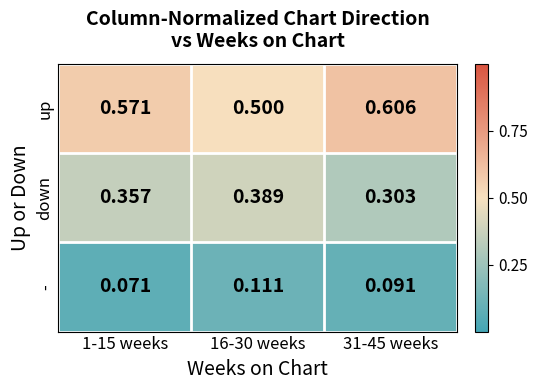

Which series changed the most between 1-15 weeks and 16-30 weeks?

up